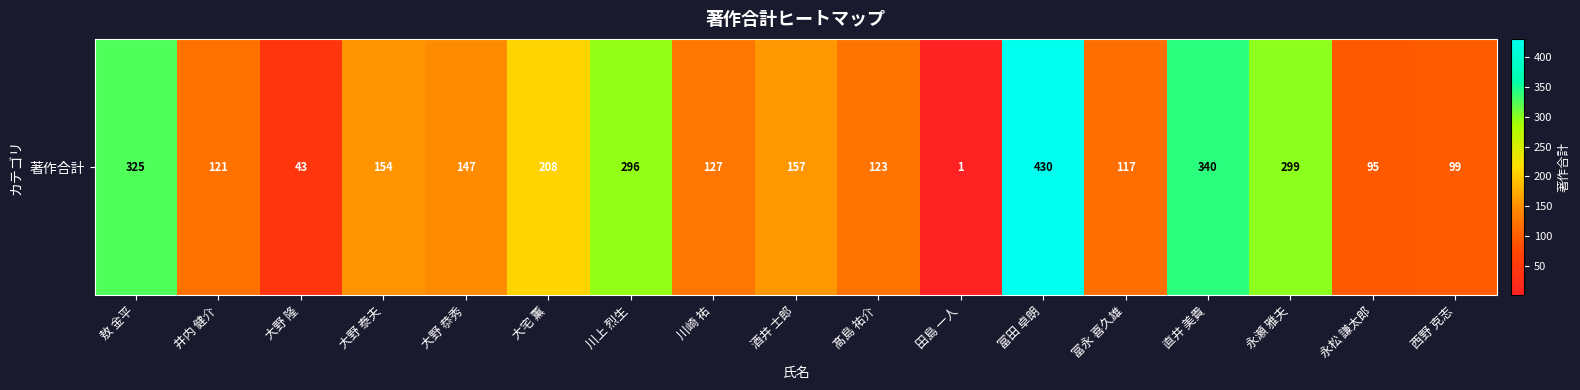

What is the difference between the second highest and second lowest values?

297